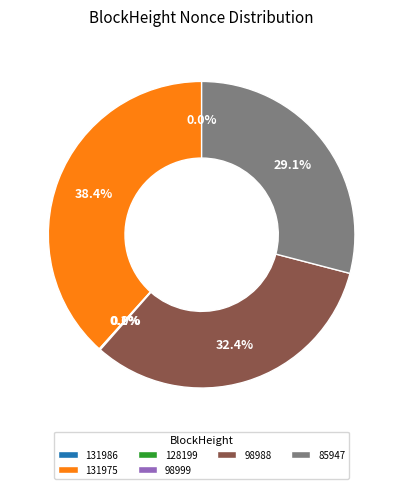

What is the largest slice in the pie chart?

131975